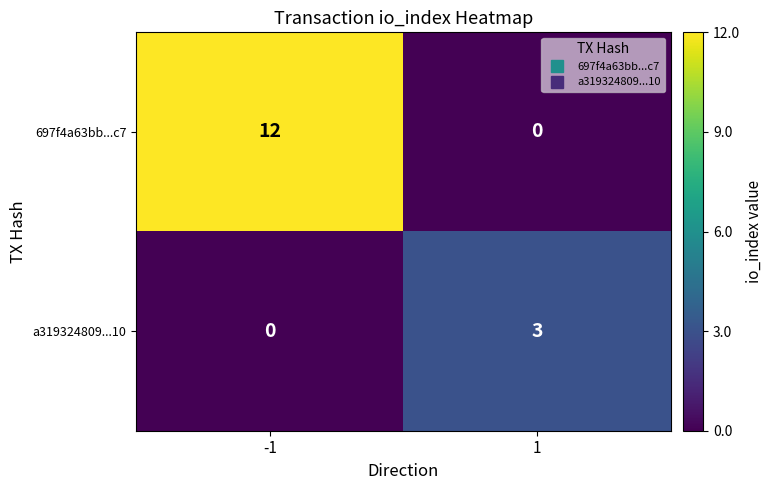

Reading left to right, transcribe all the data shown in this chart.

697f4a63bb...c7: 12	0
a319324809...10: 0	3